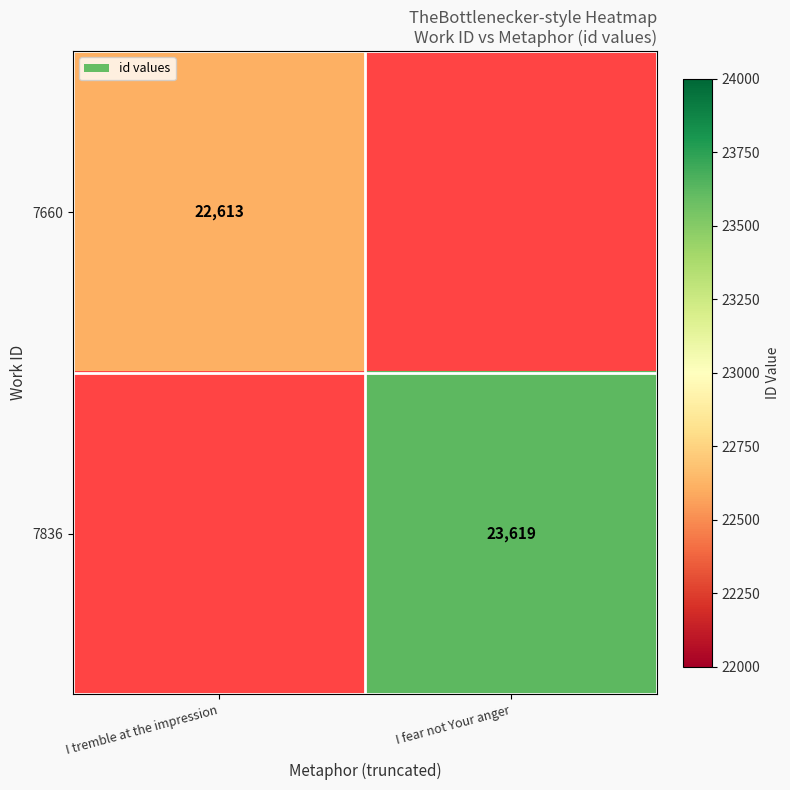

Is the value of 7660 at I tremble at the impression greater than the value of 7836 at I fear not Your anger?

No